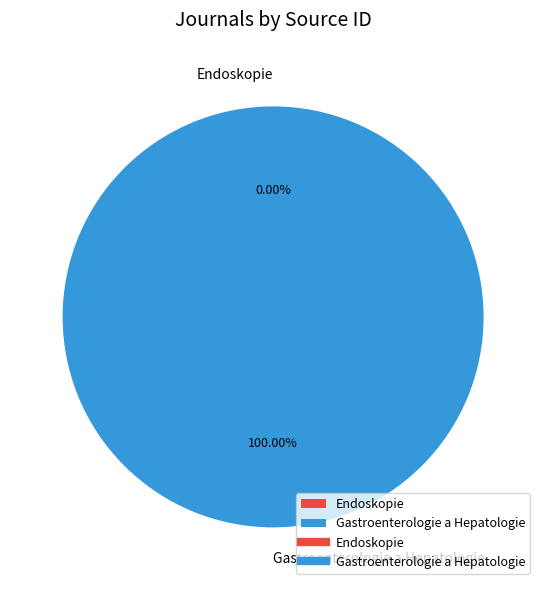

Which category has the biggest portion of the pie?

Gastroenterologie a Hepatologie